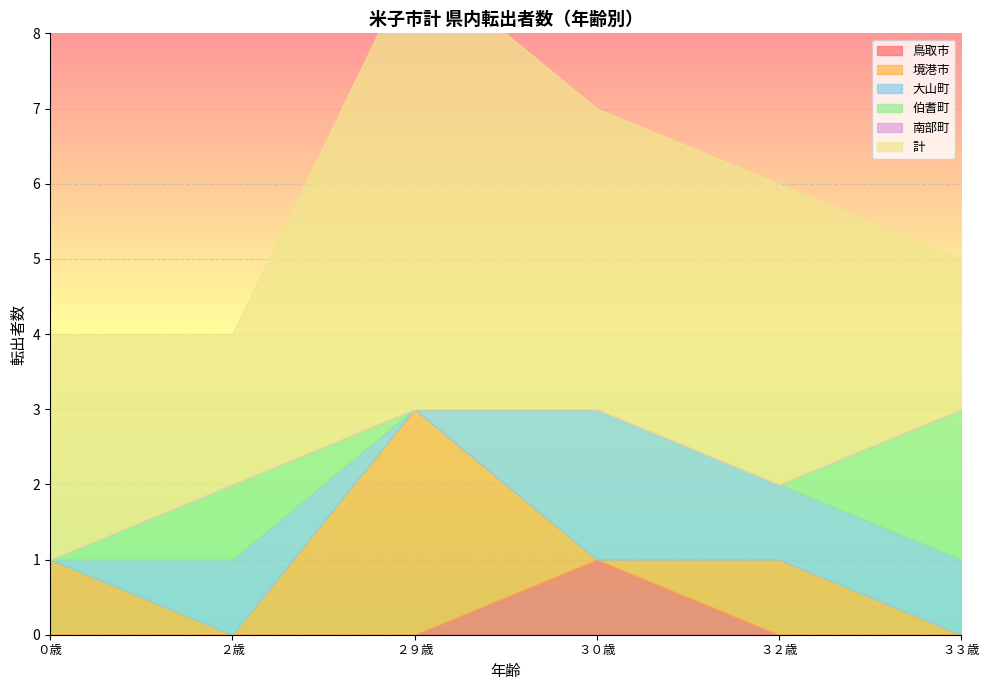

What position from the right is ３２歳?

2